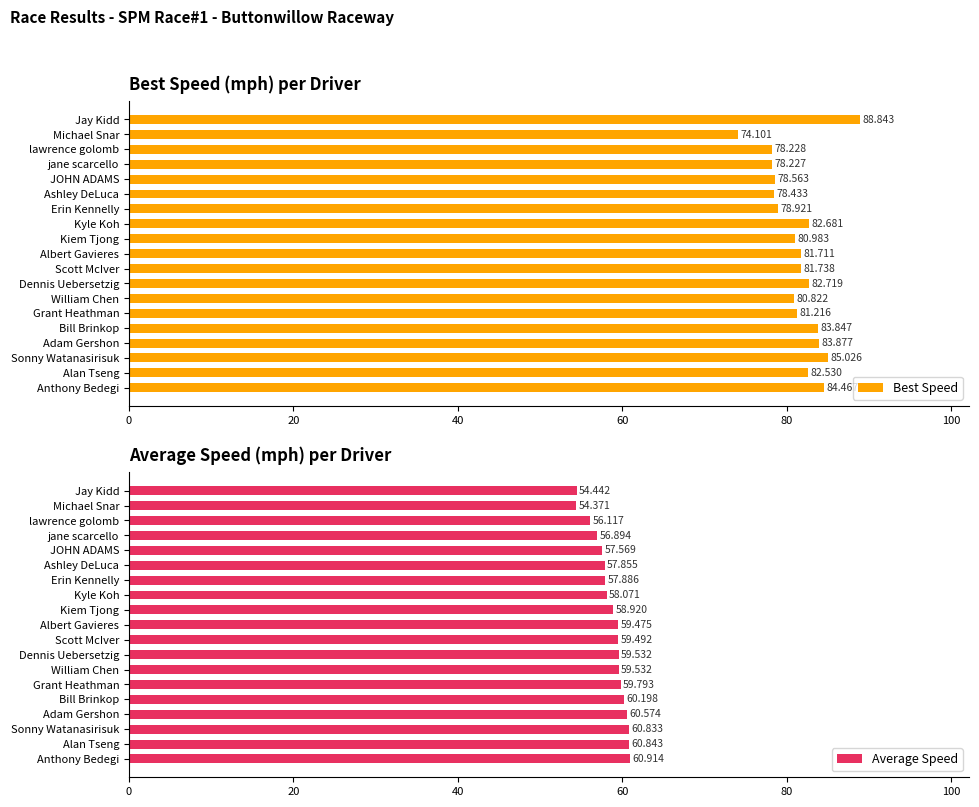

What is the difference between the second highest and minimum values in the Best Speed series?

10.9